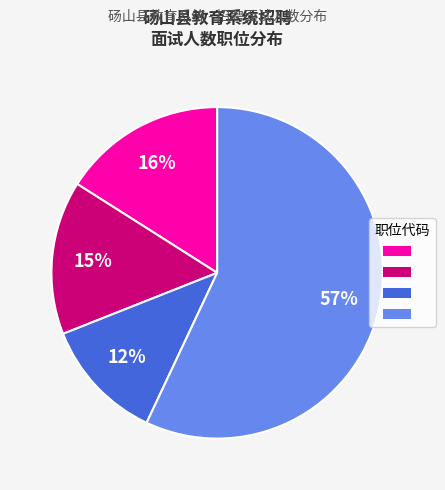

Is there any slice that represents more than half of the pie?

Yes